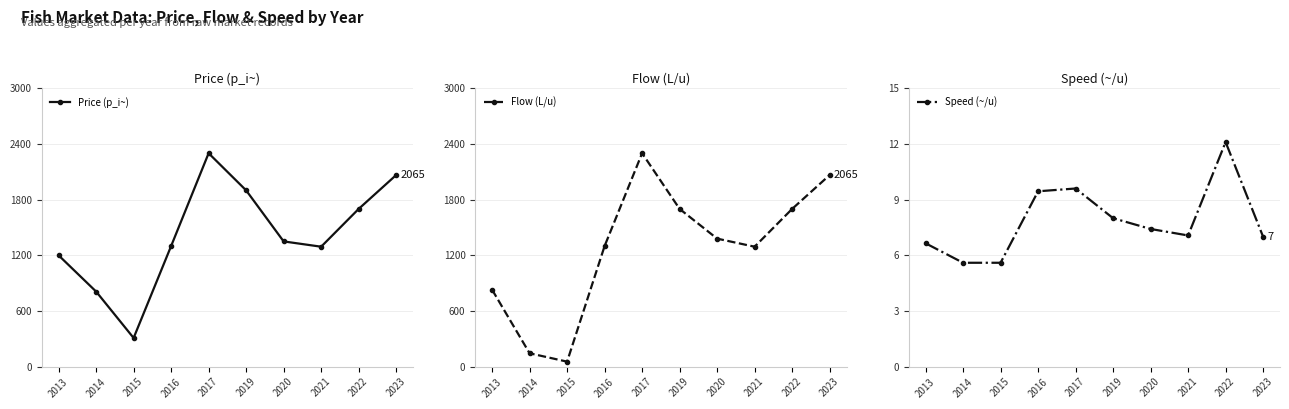

Which series has the widest spread of values?

Flow (L/u)